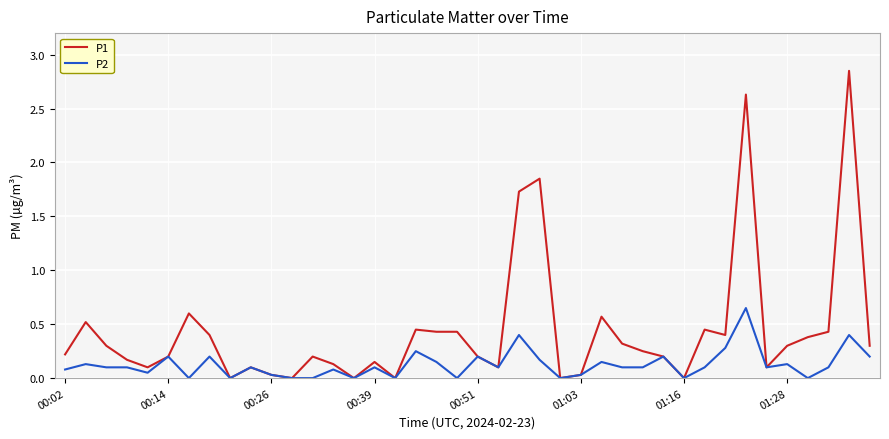

Rank the series by their average value, from highest to lowest.

P1, P2